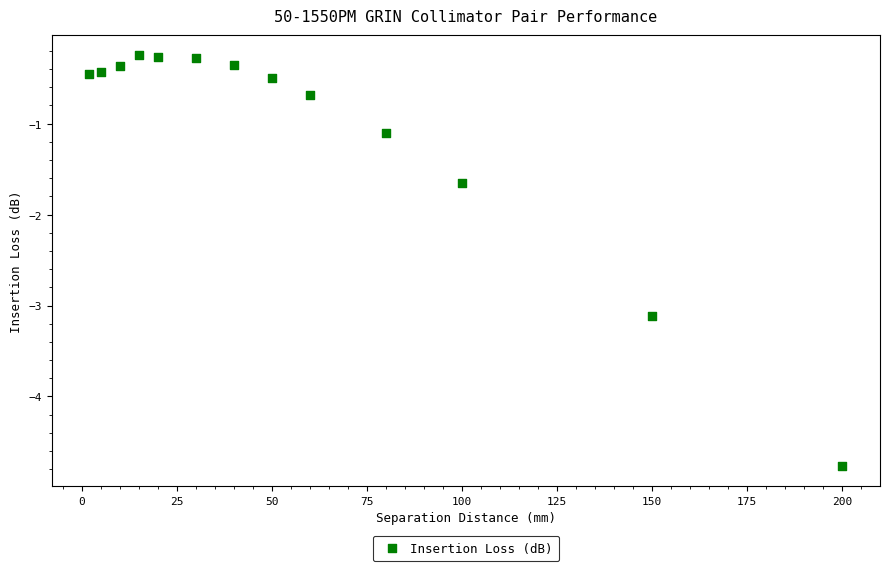

What is the range of X values (max minus min)?

198.0